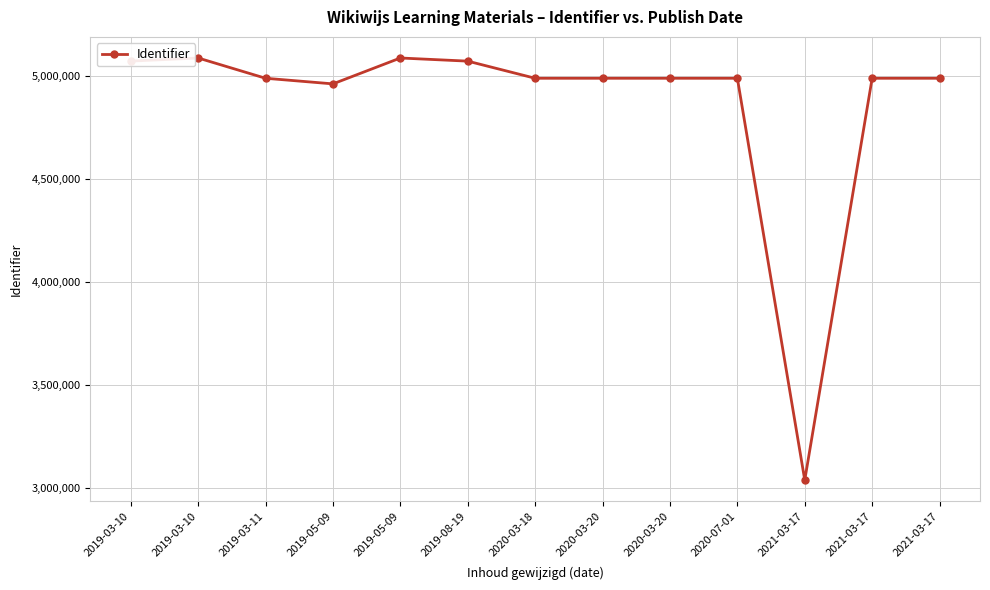

Is this an area chart (filled region under the line)?

No